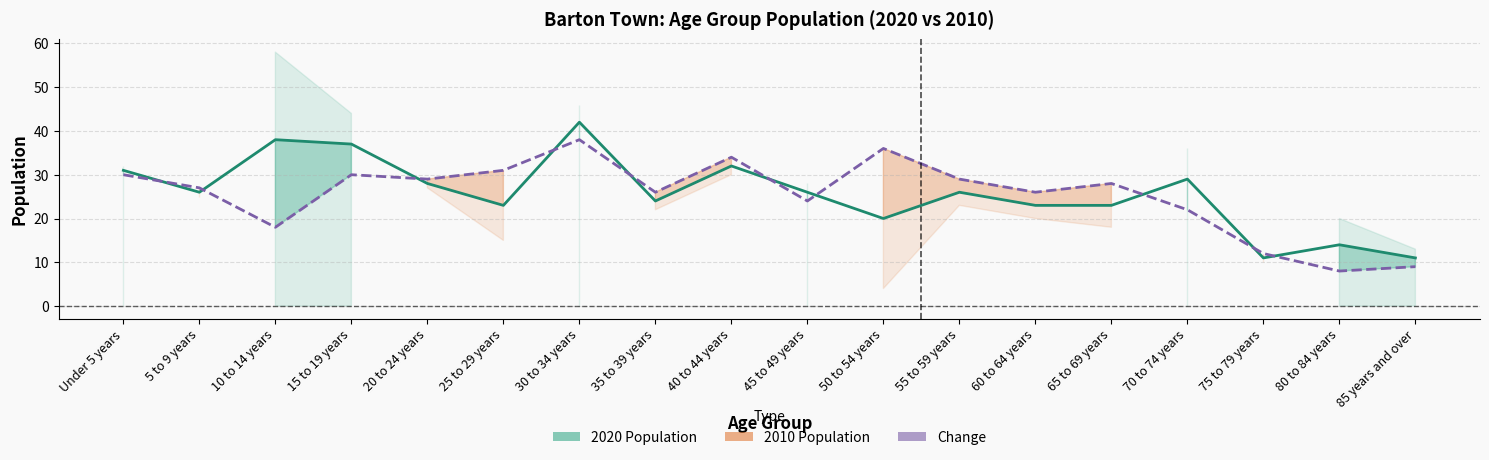

The 2020 Population series shows 11 at 75 to 79 years. True or false?

True